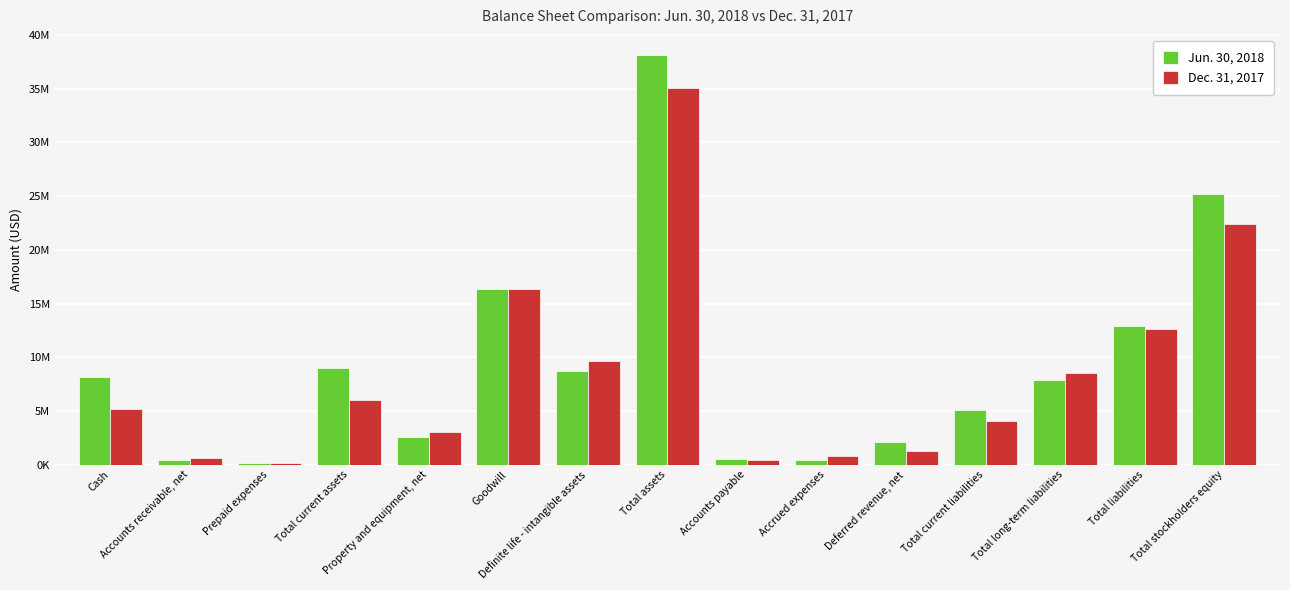

What are all the series names shown in the legend?

Jun. 30, 2018, Dec. 31, 2017